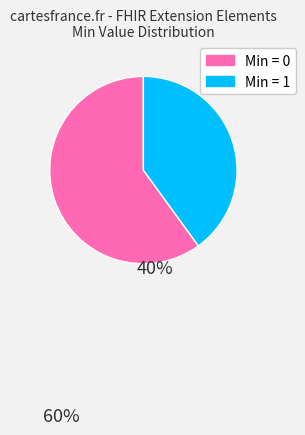

Is there a majority slice in this chart?

Yes